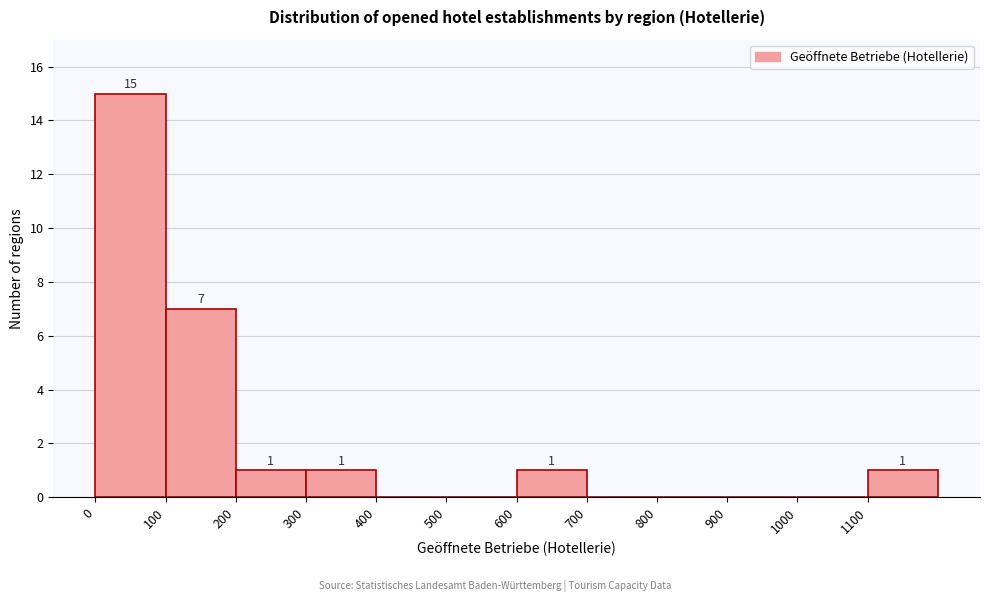

Which range on the x-axis has the tallest bar?

0 to 100